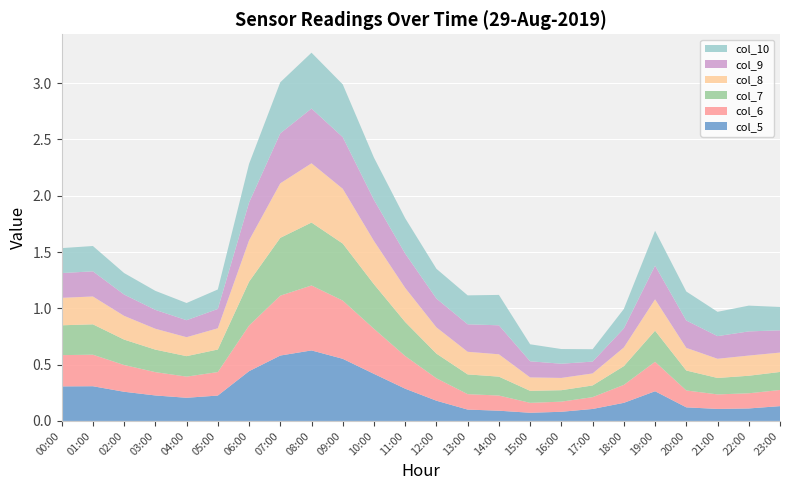

Reading left to right, what are all the values shown in this chart?

col_5: 0.3	0.3	0.3	0.2	0.2	0.2	0.4	0.6	0.6	0.6	0.4	0.3	0.2	0.1	0.1	0.1	0.1	0.1	0.2	0.3	0.1	0.1	0.1	0.1
col_6: 0.3	0.3	0.2	0.2	0.2	0.2	0.4	0.5	0.6	0.5	0.4	0.3	0.2	0.1	0.1	0.1	0.1	0.1	0.2	0.3	0.2	0.1	0.1	0.1
col_7: 0.3	0.3	0.2	0.2	0.2	0.2	0.4	0.5	0.6	0.5	0.4	0.3	0.2	0.2	0.2	0.1	0.1	0.1	0.2	0.3	0.2	0.1	0.2	0.2
col_8: 0.2	0.2	0.2	0.2	0.2	0.2	0.4	0.5	0.5	0.5	0.4	0.3	0.2	0.2	0.2	0.1	0.1	0.1	0.2	0.3	0.2	0.2	0.2	0.2
col_9: 0.2	0.2	0.2	0.2	0.2	0.2	0.3	0.4	0.5	0.5	0.4	0.3	0.3	0.2	0.3	0.1	0.1	0.1	0.2	0.3	0.2	0.2	0.2	0.2
col_10: 0.2	0.2	0.2	0.2	0.2	0.2	0.3	0.5	0.5	0.5	0.4	0.3	0.3	0.3	0.3	0.2	0.1	0.1	0.2	0.3	0.3	0.2	0.2	0.2